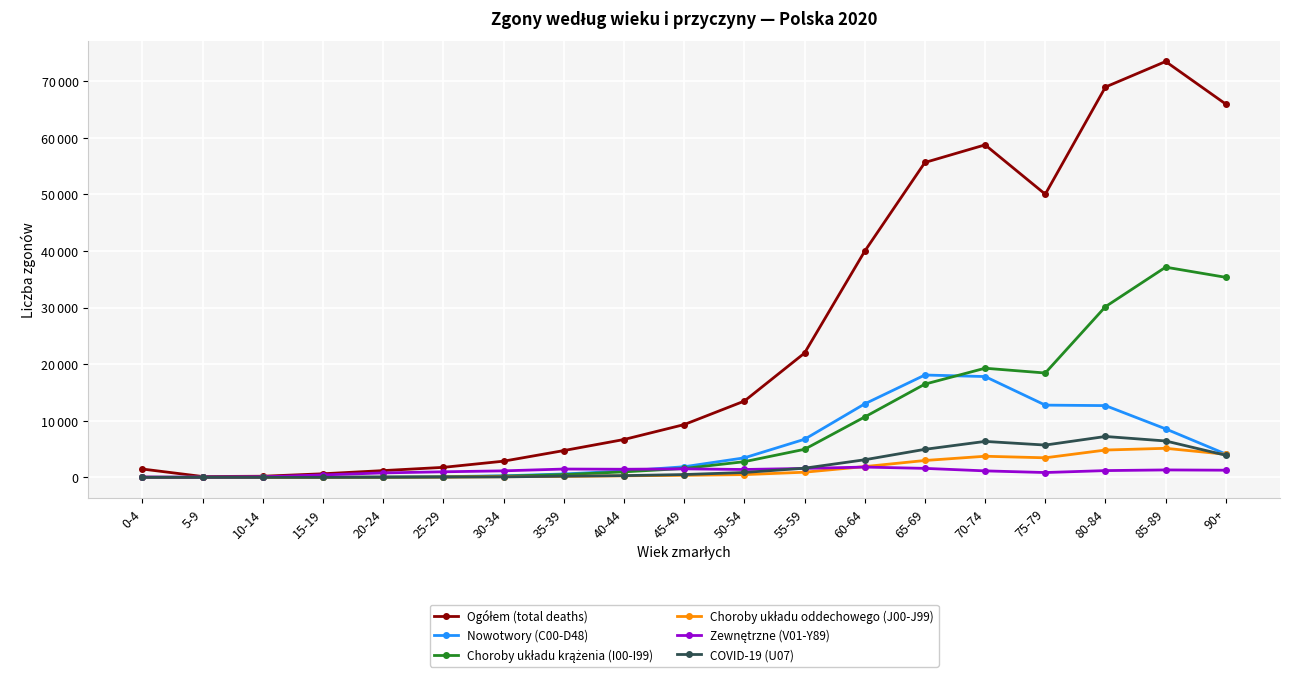

List the series in order of their peak value, highest first.

Ogółem (total deaths), Choroby układu krążenia (I00-I99), Nowotwory (C00-D48), COVID-19 (U07), Choroby układu oddechowego (J00-J99), Zewnętrzne (V01-Y89)